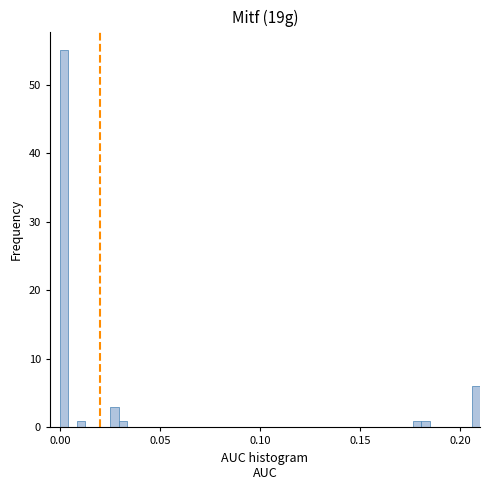

Read against the x-axis, roughly where is the centre of the tallest bar?

0.000